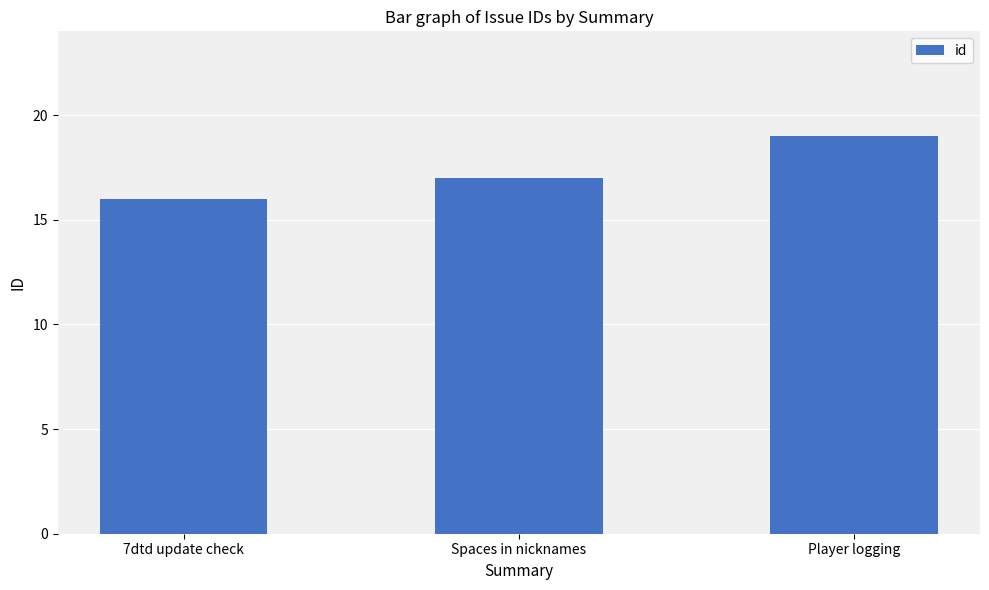

True or false: the data shows 26 at 7dtd update check.

False